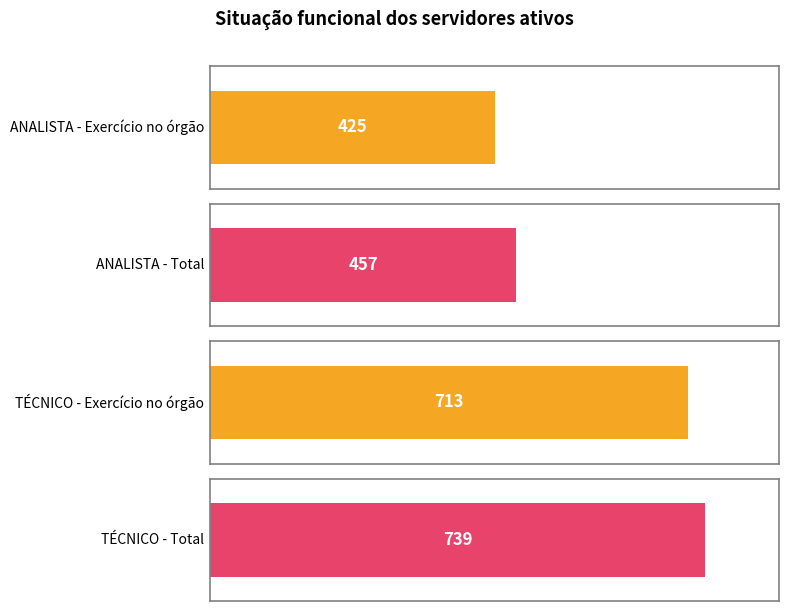

What is the sum of all Total values?

1196